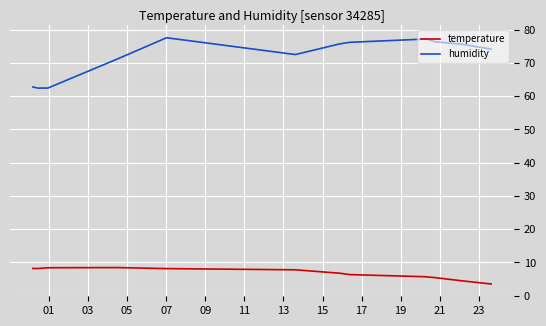

Which series has the widest spread of values?

humidity